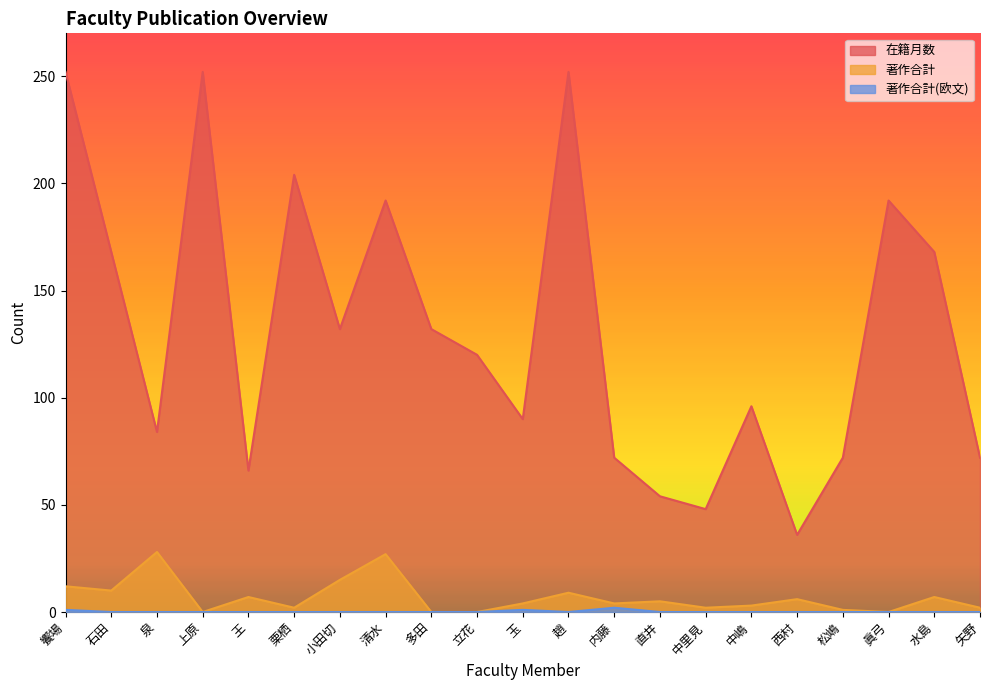

Is it true that 著作合計 equals 4 at 玉?

True